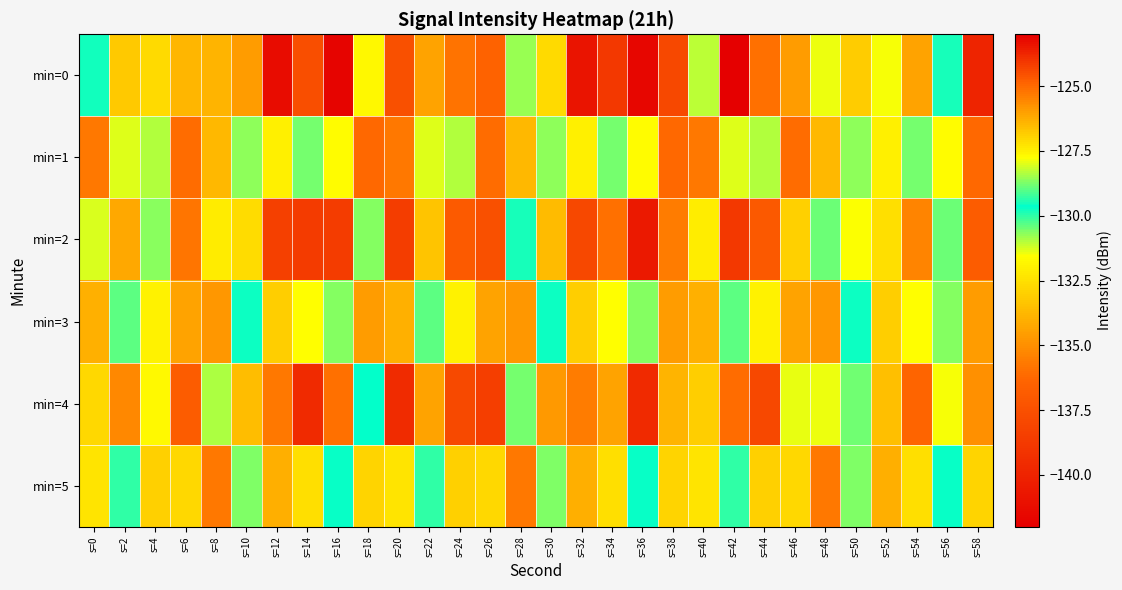

List the series in order of their peak value, lowest first.

min=5, min=3, min=4, min=1, min=2, min=0